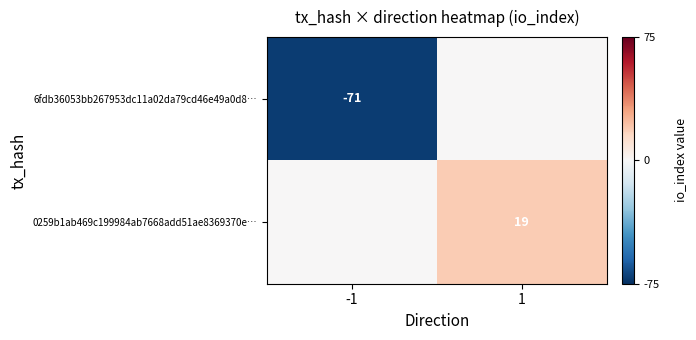

The value of 0259b1ab469c199984ab7668add51ae8369370e… at 1 is 19. True or false?

True